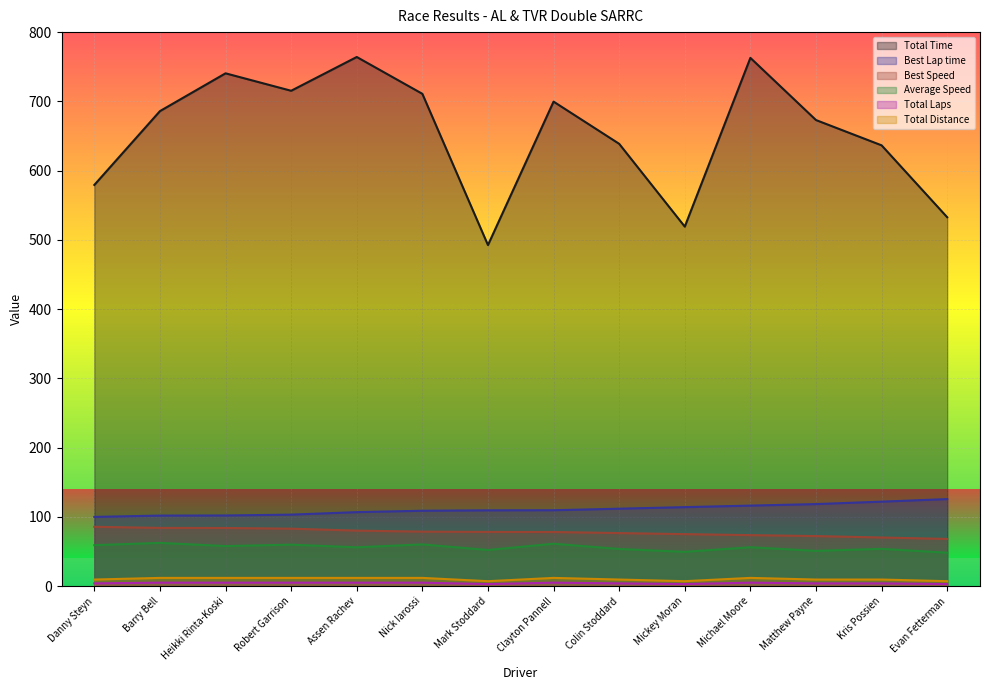

What is the average value of the Total Laps series?

4.3